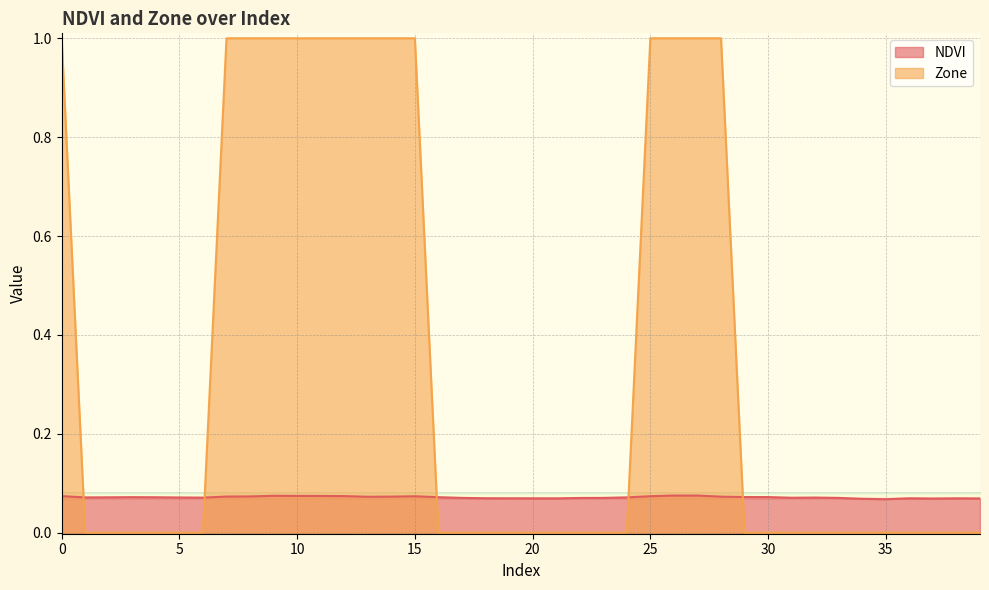

The value of Zone at 18 is 0.0. True or false?

True